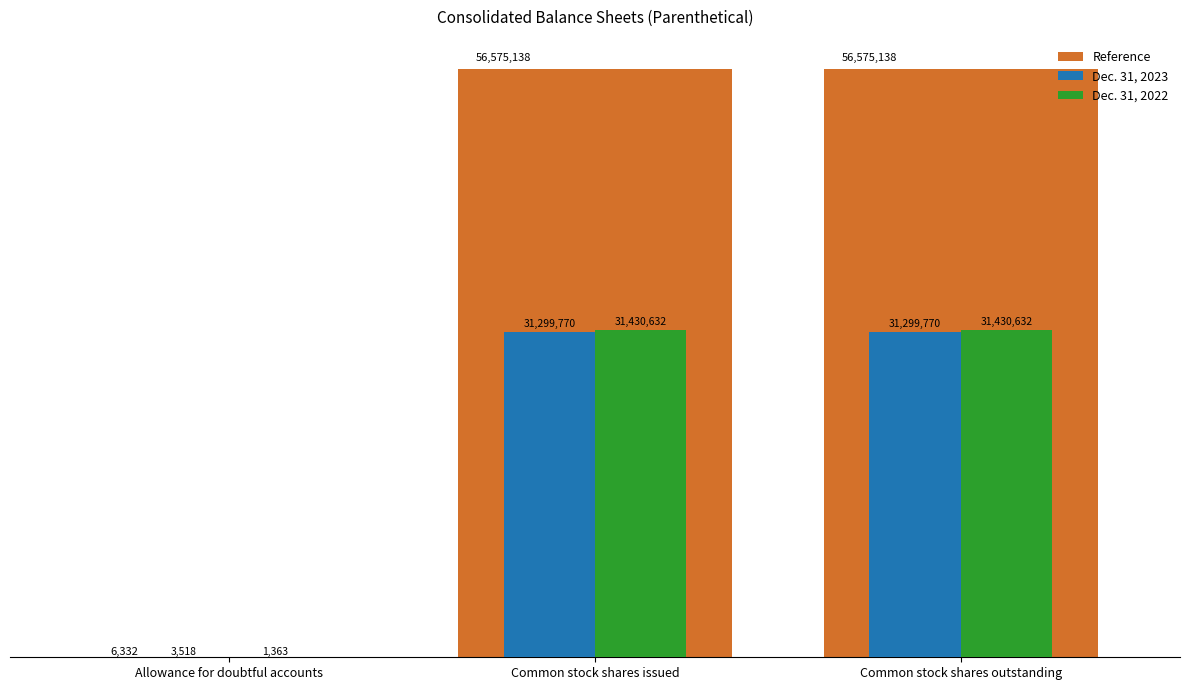

At which category does the chart reach its minimum across all series?

Allowance for doubtful accounts